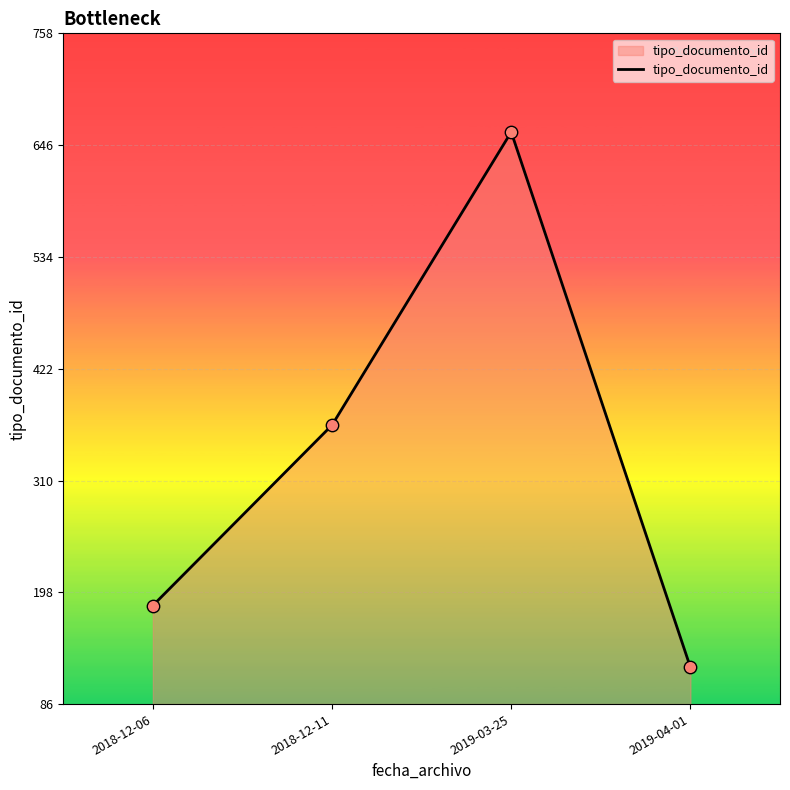

What is the change in value from 2018-12-11 to 2019-03-25?

+294